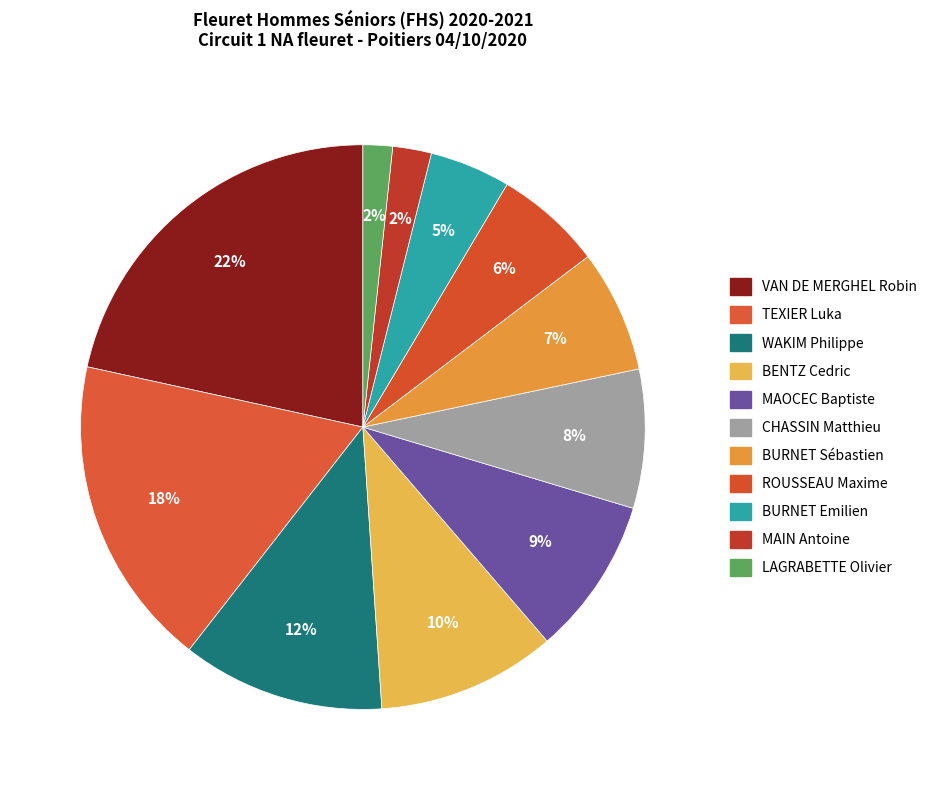

Combined, what portion of the pie is MAIN Antoine and CHASSIN Matthieu?

10.2%